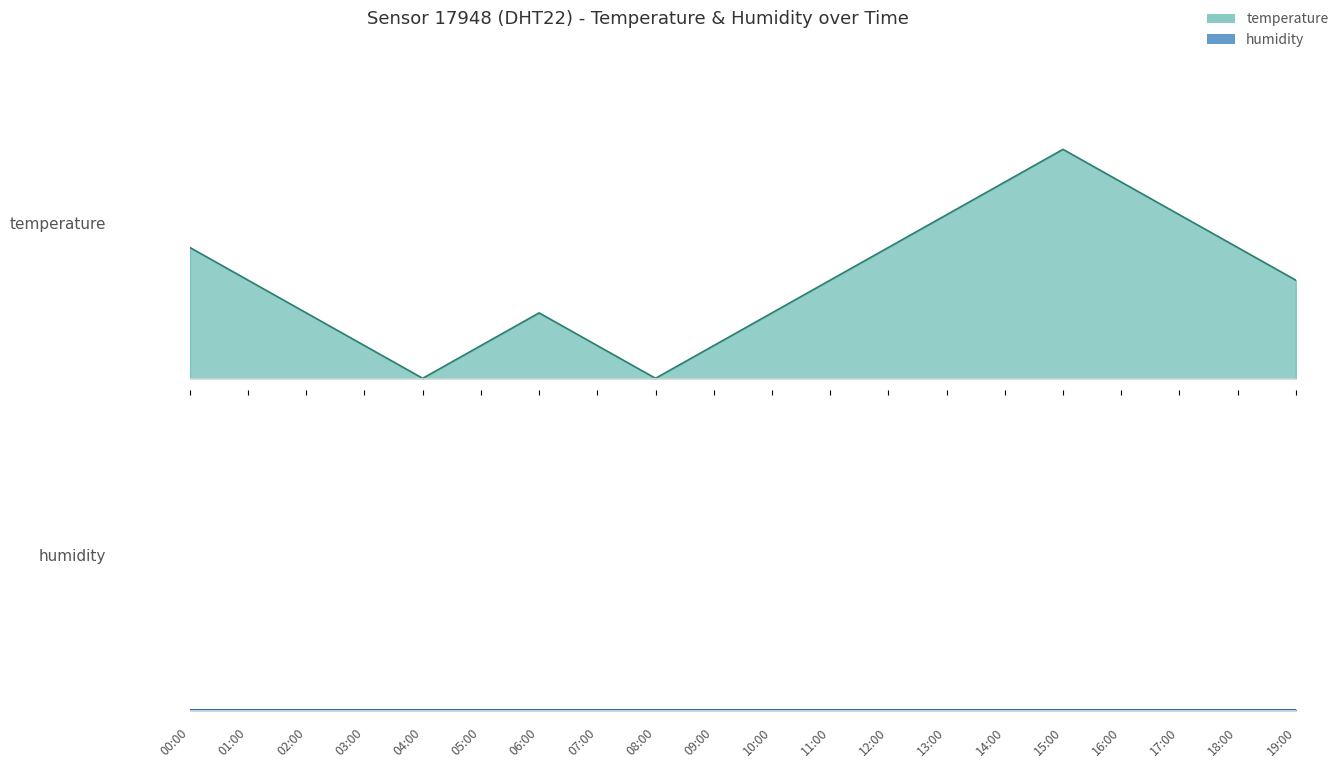

What is the label of the 4th point from the left?

03:00